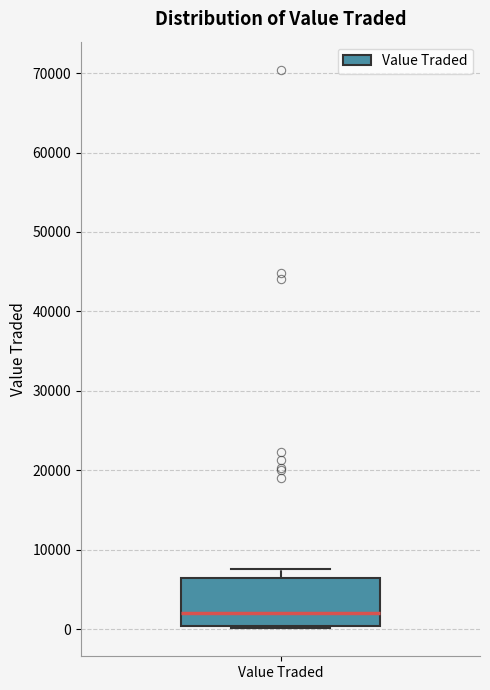

Transcribe this box plot: give where the median line is, the range the box spans, and where the two whiskers end, as read against the y-axis. The values are not printed on the chart, so give them approximately, as read against the axis.

median 2000, box 0 to 6000, whiskers 0 to 8000